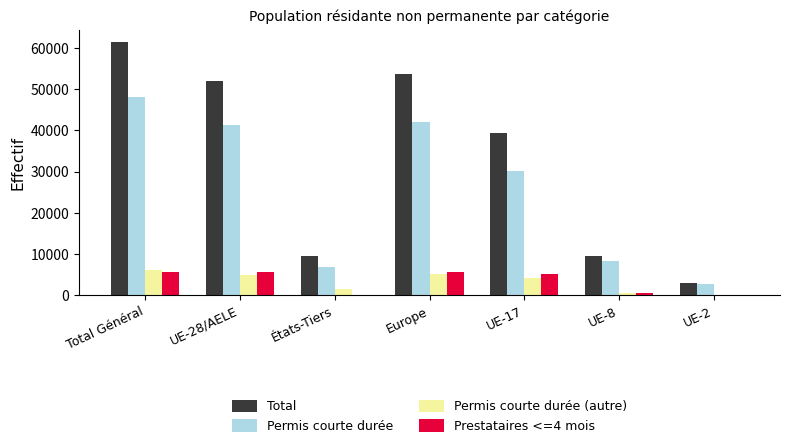

What is the maximum value for Permis courte durée (autre)?

6242